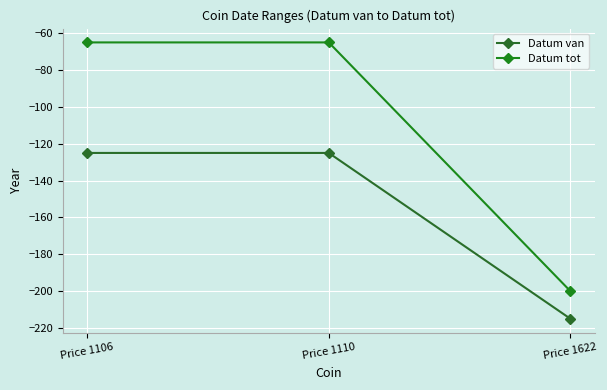

Is the value of Datum van at Price 1110 greater than the value of Datum tot at Price 1106?

No